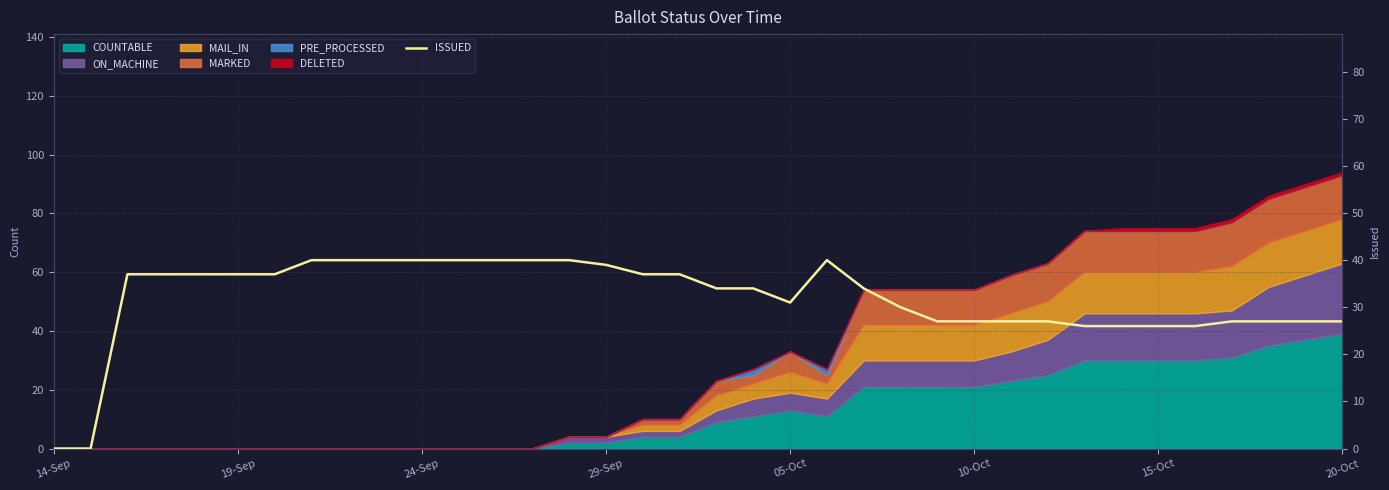

At which category does the chart reach its peak across all series?

20-Oct